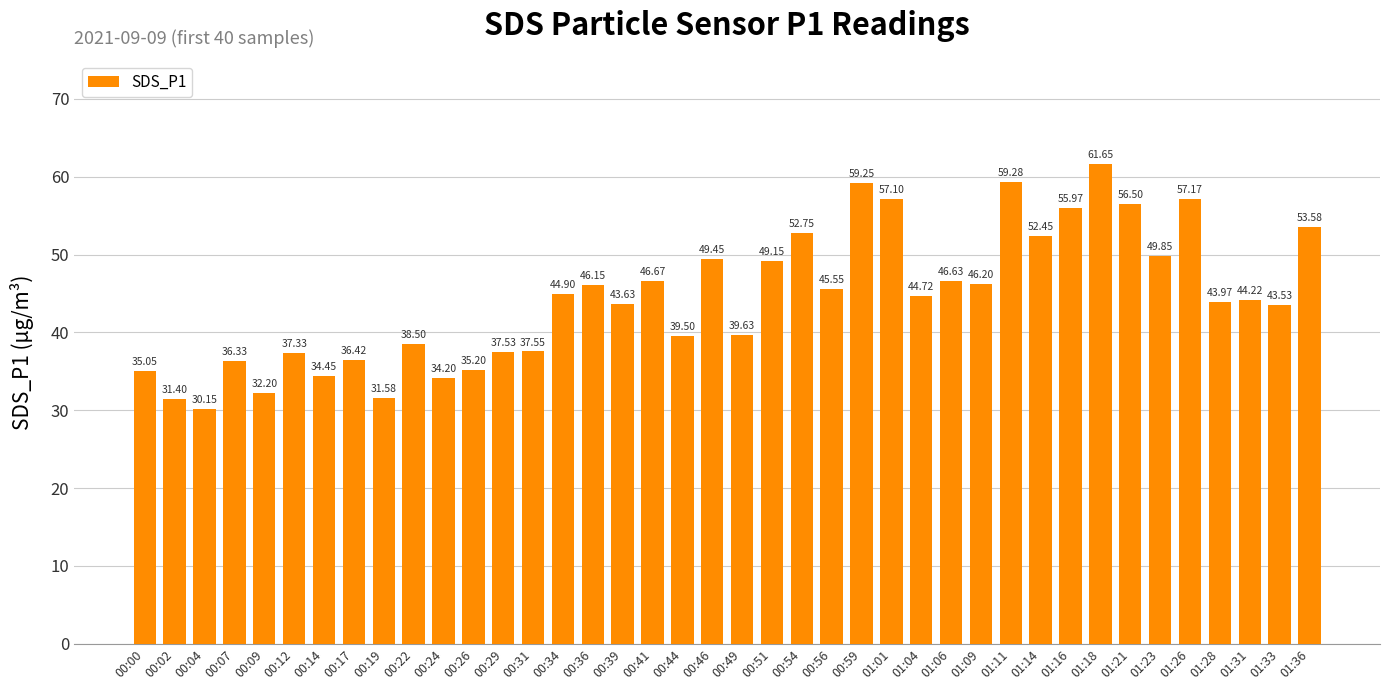

What is the difference between the second highest and minimum values?

29.1